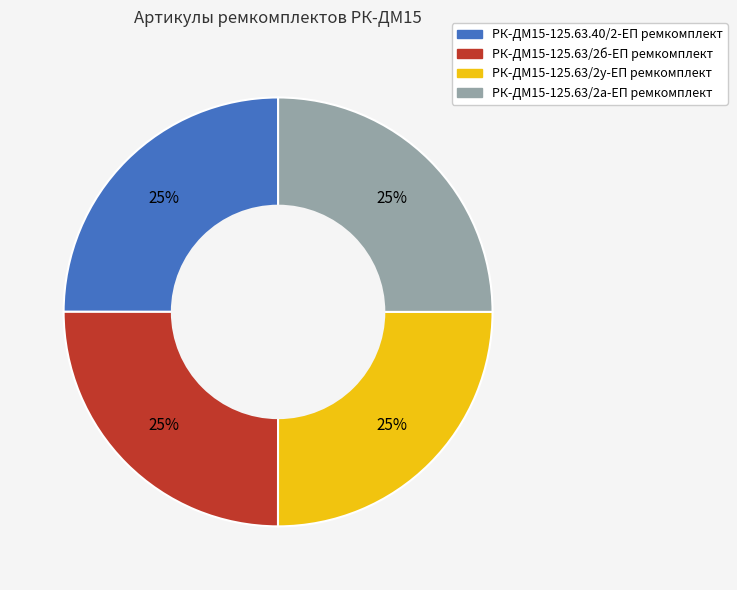

The РК-ДМ15-125.63/2б-ЕП ремкомплект slice represents 39% of the pie. True or false?

False